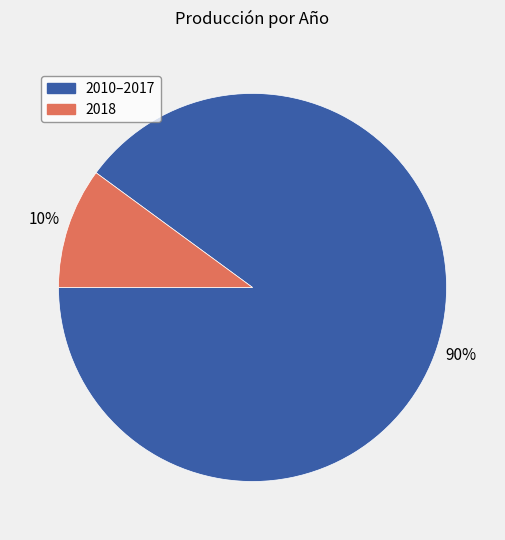

How many slices are in this pie chart?

2